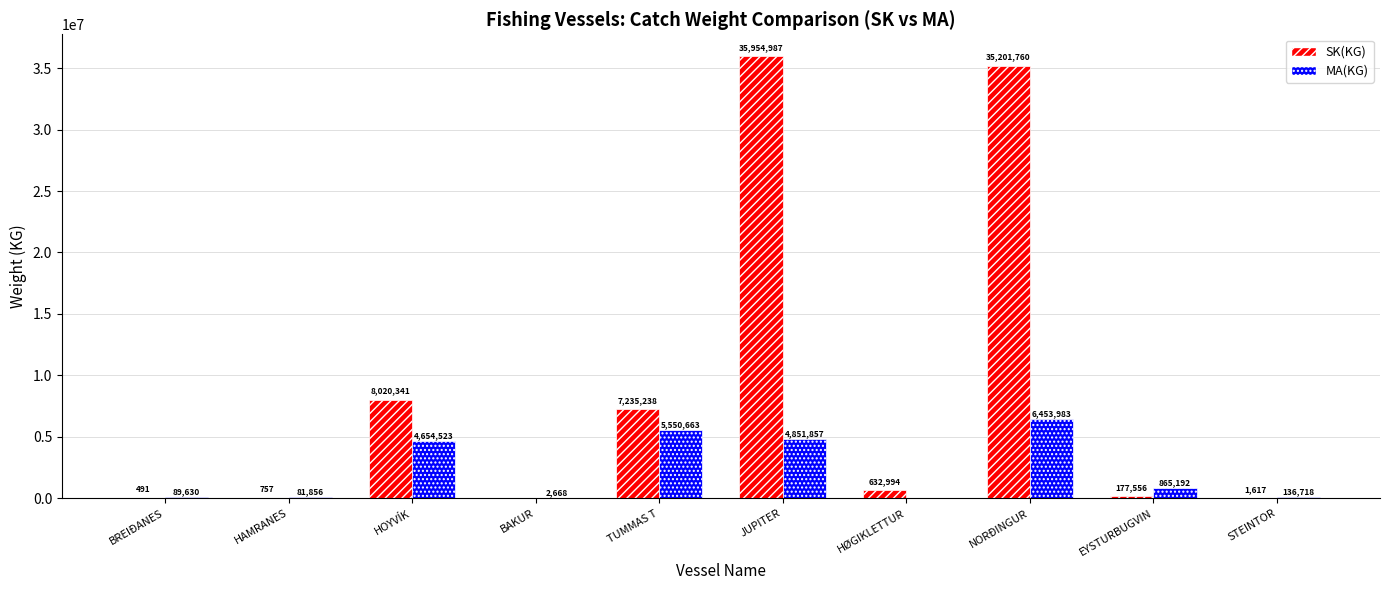

What is the approximate value of SK(KG) at HAMRANES, to the nearest 100?

800